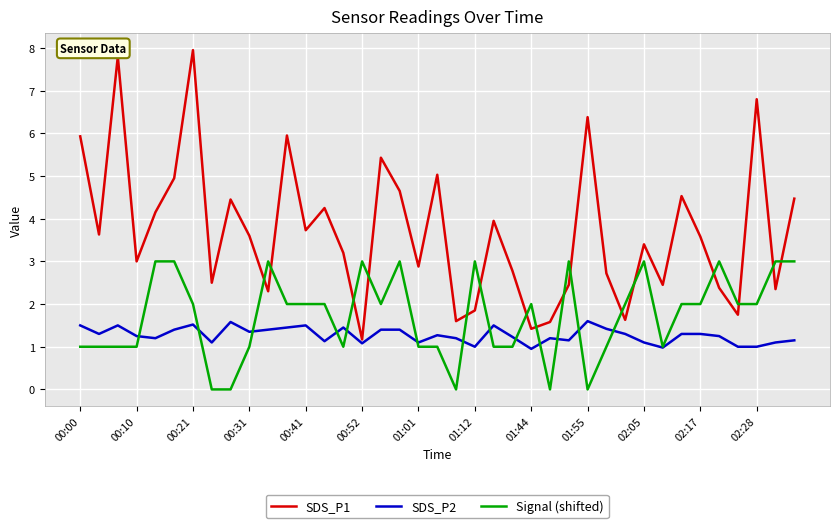

What are all the series names shown in the legend?

SDS_P1, SDS_P2, Signal (shifted)